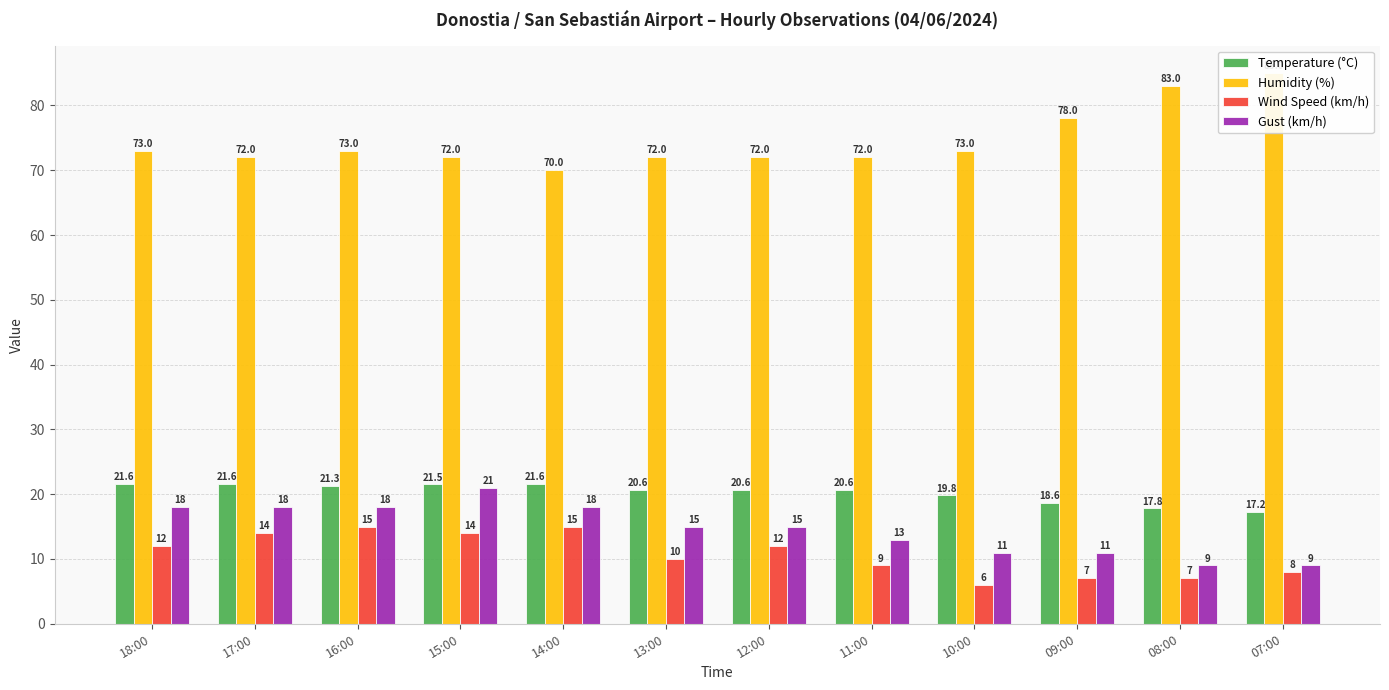

What is the label of the 8th bar from the right?

14:00